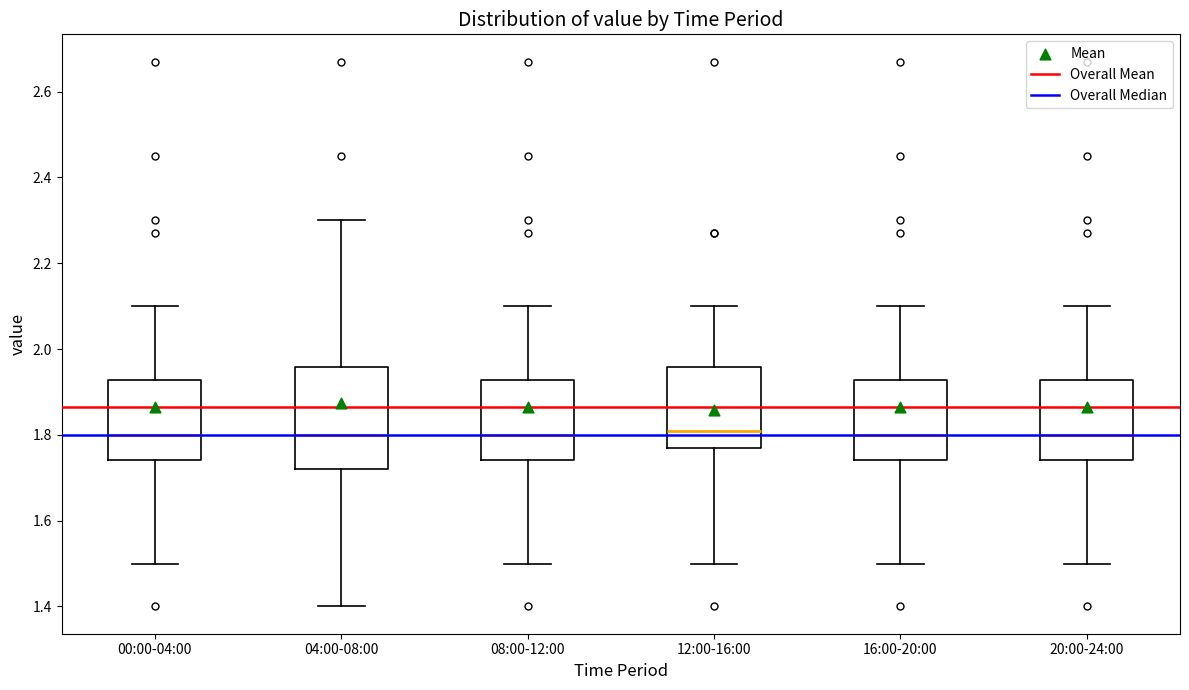

Where is the upper edge of the box for 00:00-04:00 on the y-axis? The values are not printed on the chart, so give them approximately, as read against the axis.

1.92